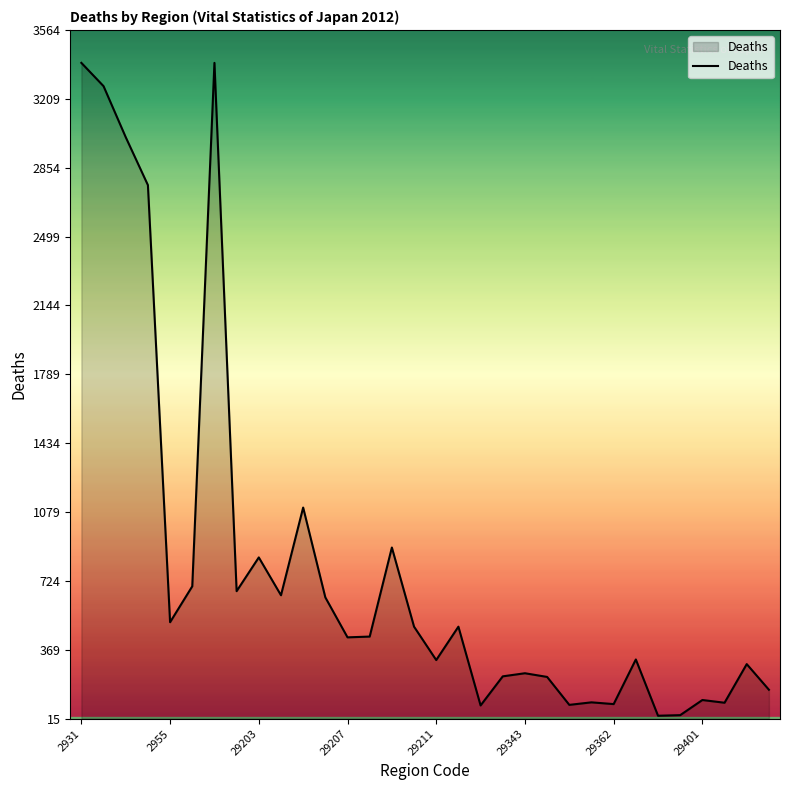

What is the maximum value shown in the chart?

3395